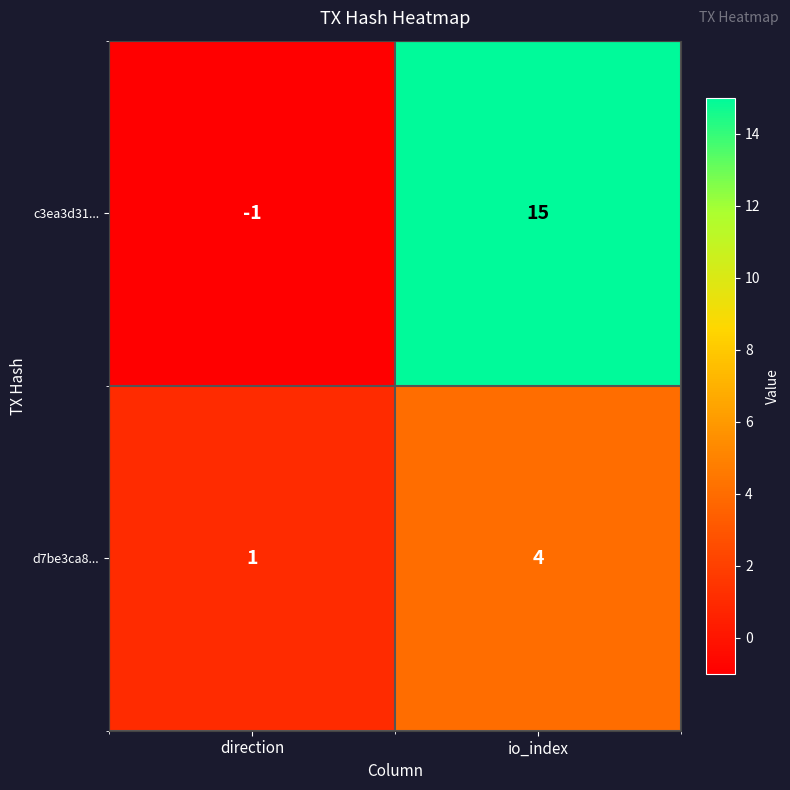

What is the average value of the c3ea3d31... series?

7